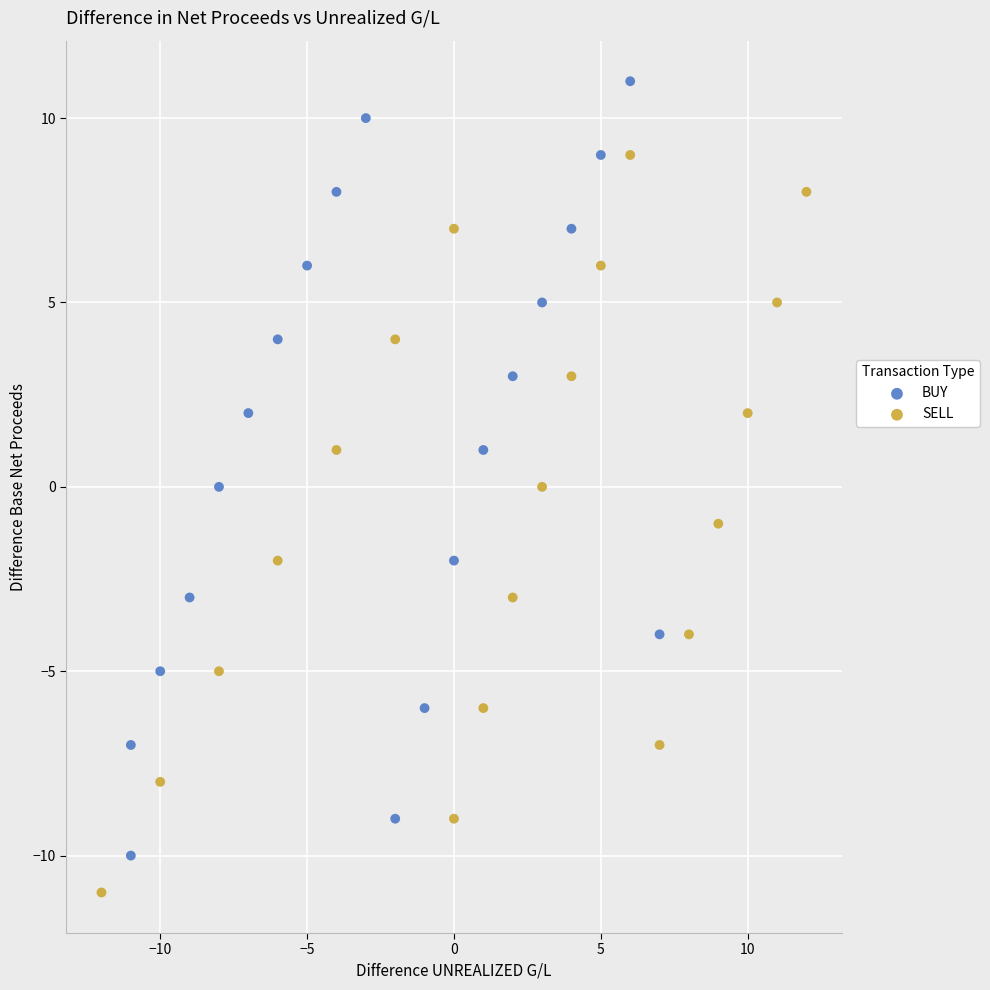

Which series contains the lowest Y value?

SELL